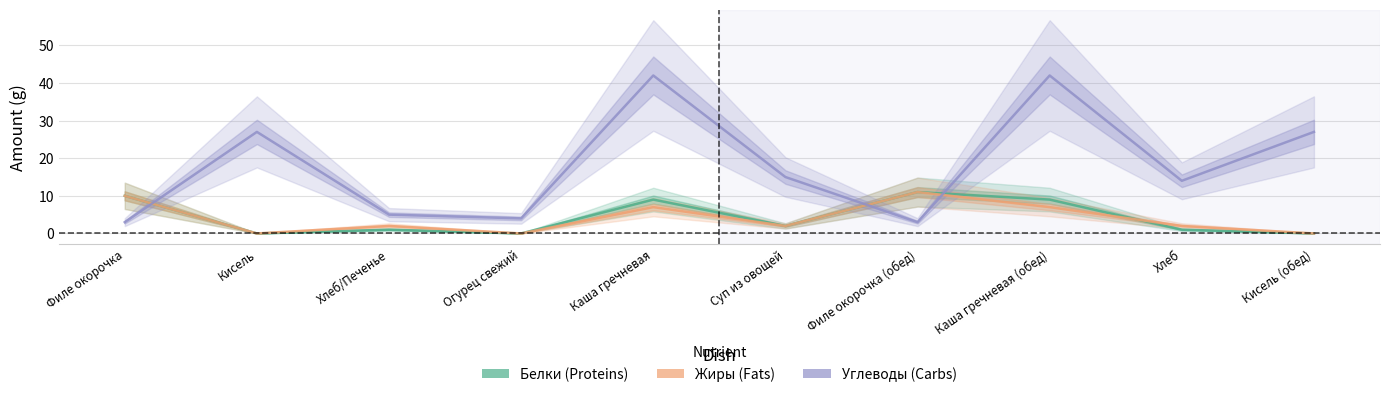

Does the chart display data point markers on the line(s)?

No